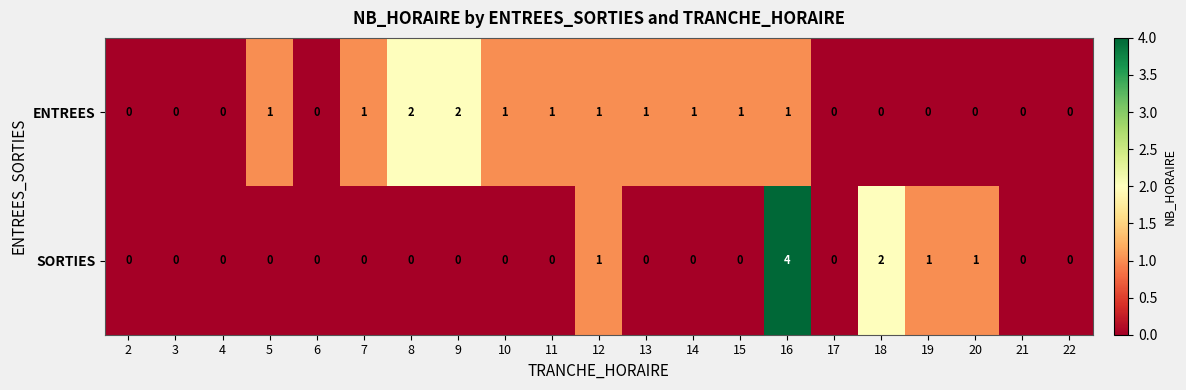

Count the ENTREES values in the range 0 to 1.

19